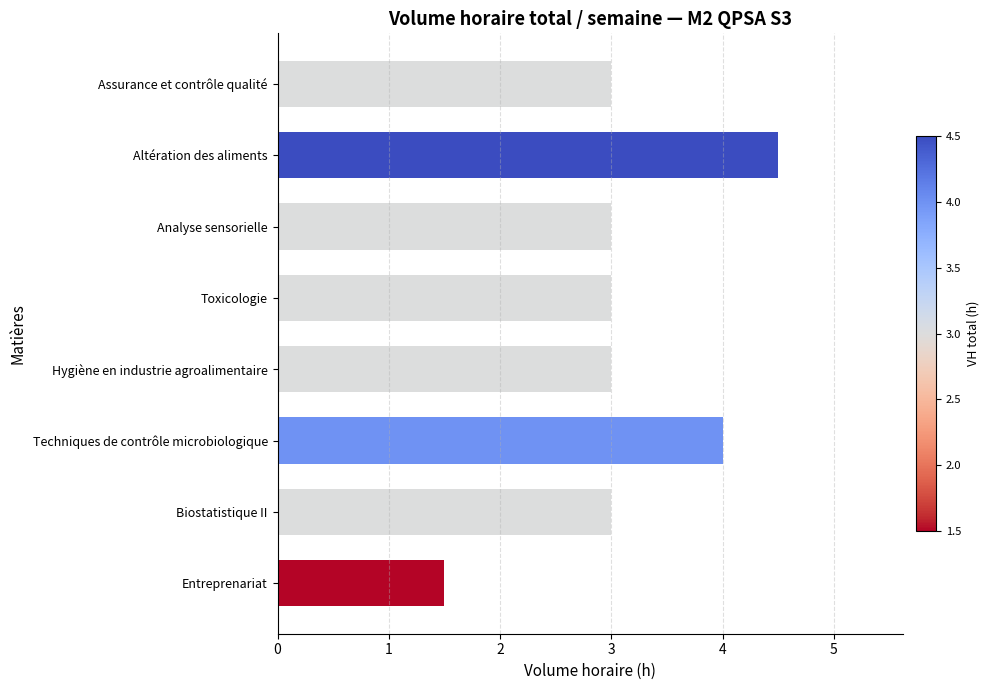

What is the difference between the second highest and second lowest values?

1.0